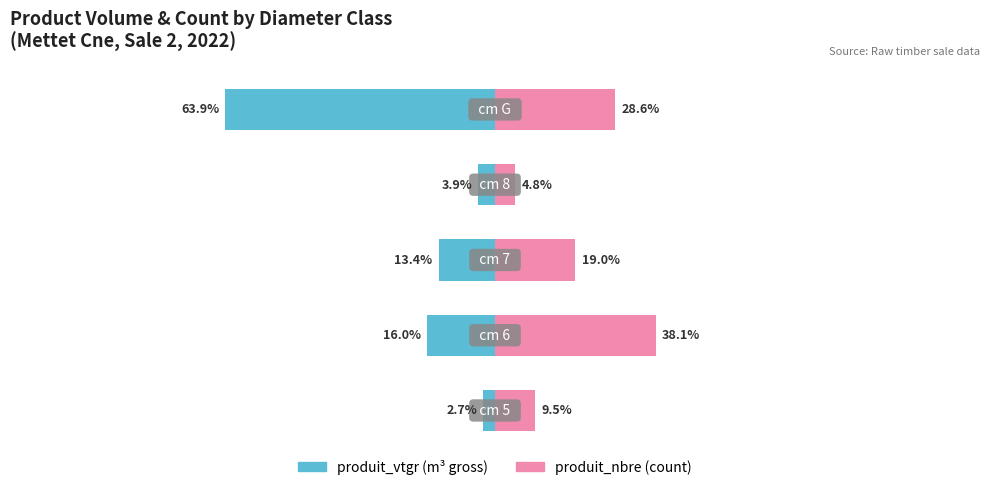

How many bars are there in each group?

2